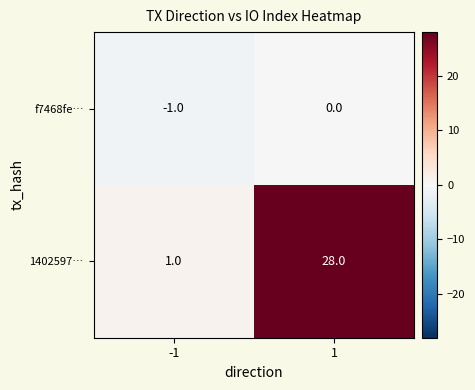

Is it true that f7468fe… equals -1 at -1?

True